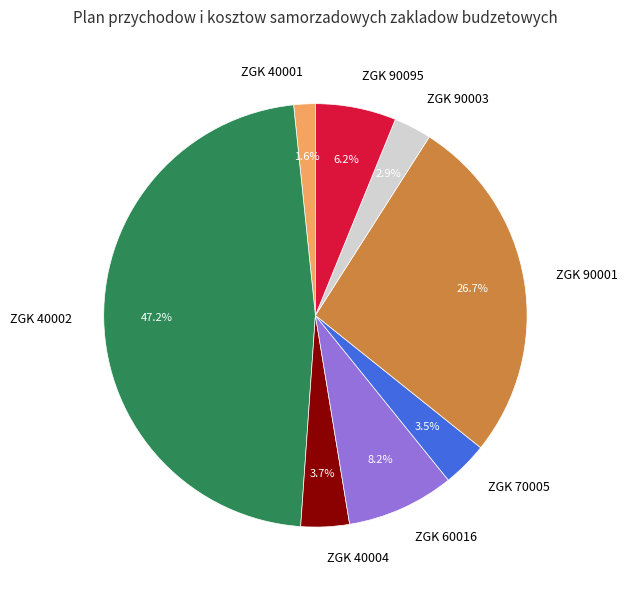

Is ZGK 70005 the majority of the pie?

No